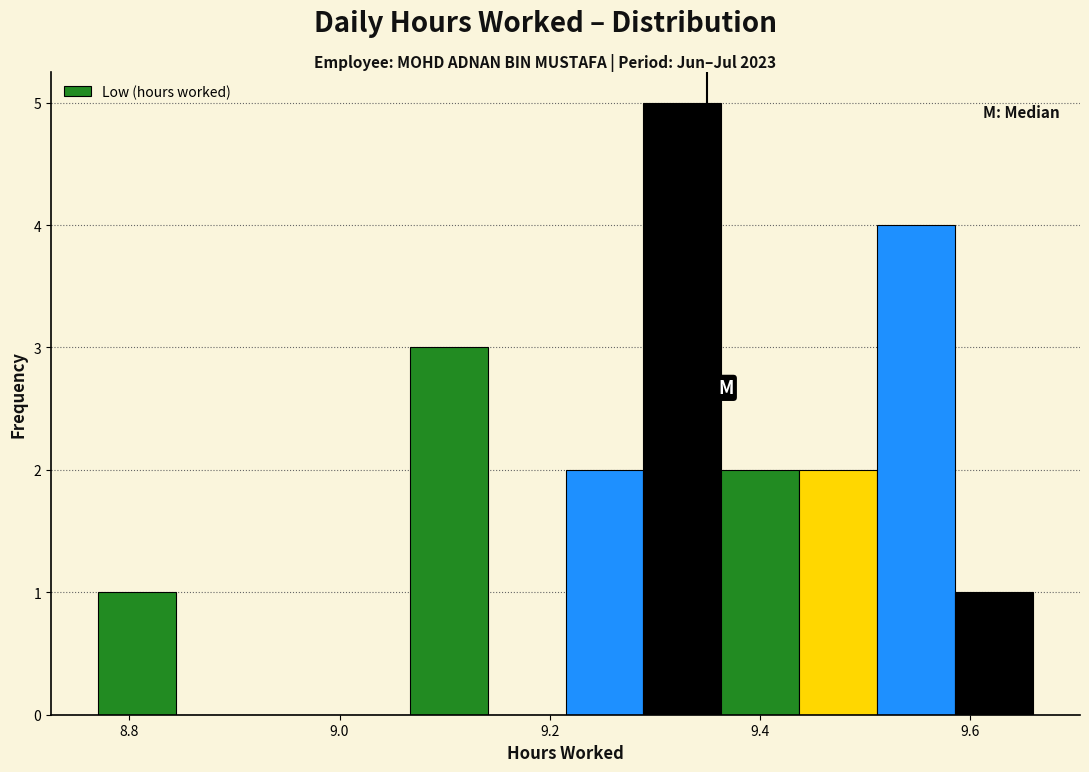

Read against the x-axis, roughly where is the centre of the tallest bar?

9.32